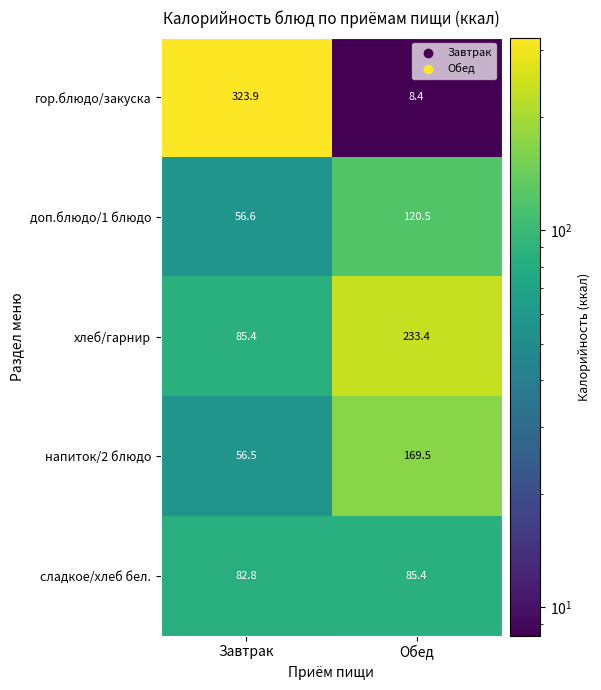

What is the sum of the напиток/2 блюдо values at Обед and Завтрак?

226.0